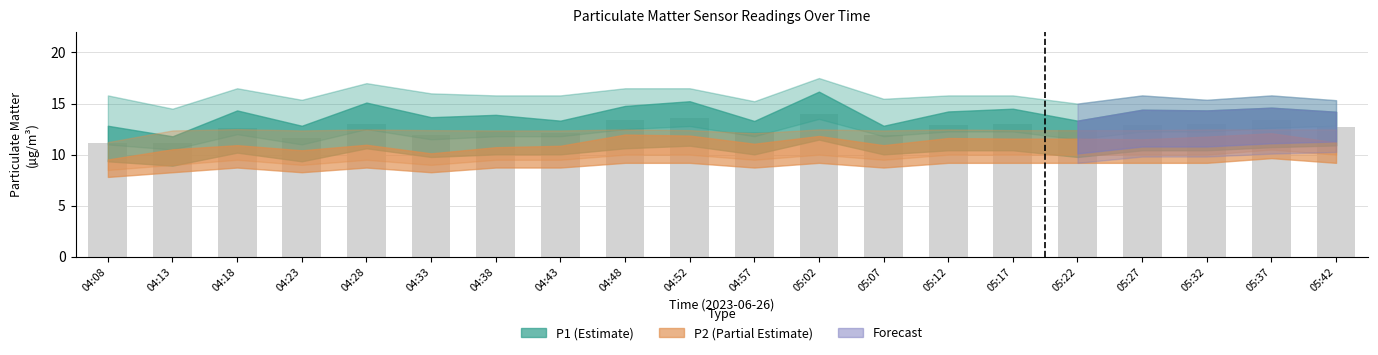

What is the change in value from 04:33 to 05:02?

+2.1